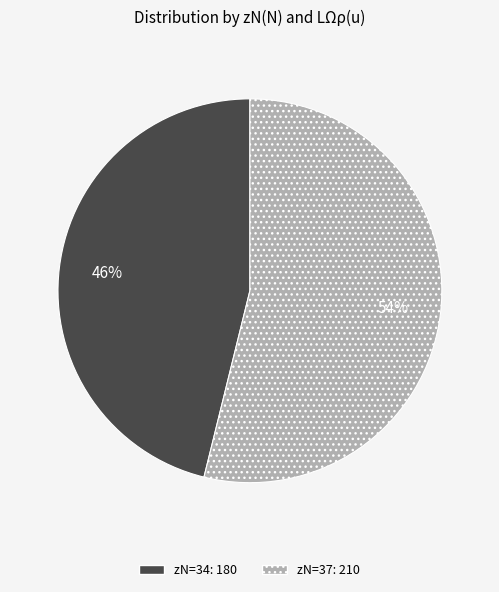

Is there a majority slice in this chart?

Yes